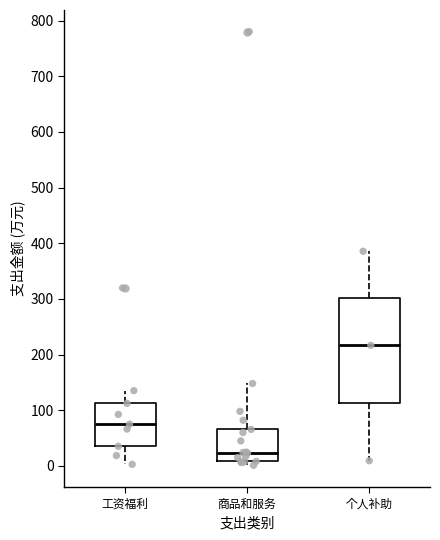

Where is the lower edge of the box for 商品和服务 on the y-axis? The values are not printed on the chart, so give them approximately, as read against the axis.

10